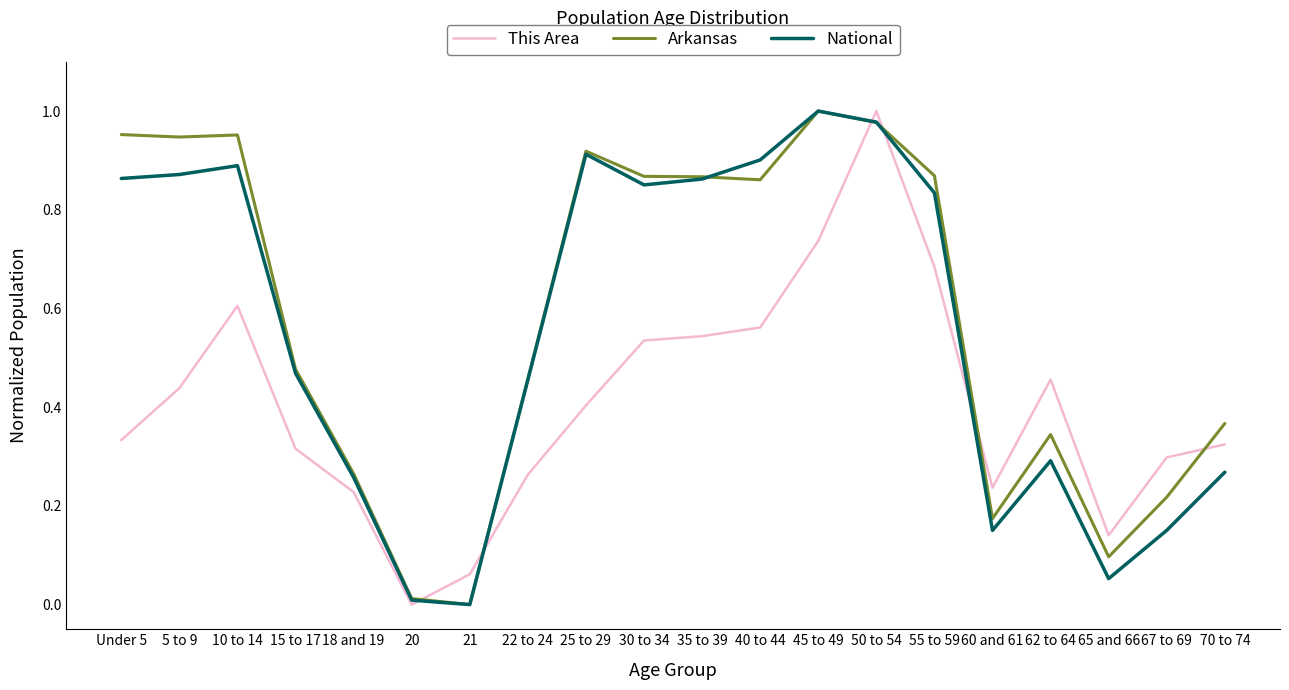

Is it true that Arkansas equals 0.0 at 60 and 61?

False